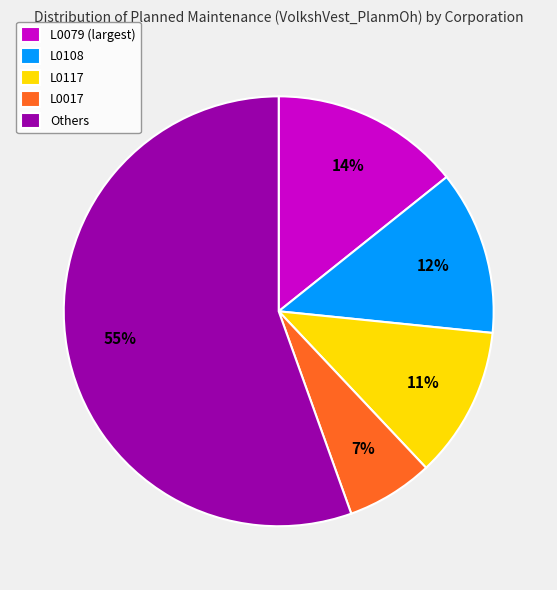

Rank the categories by value from lowest to highest.

L0017, L0117, L0108, L0079 (largest), Others